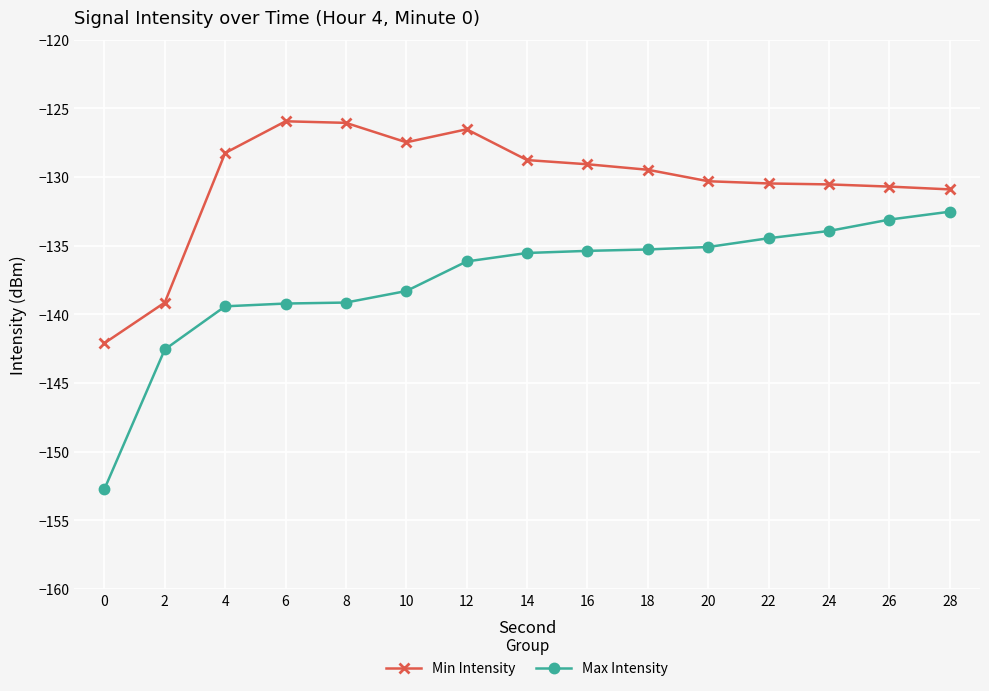

What are all the series names shown in the legend?

Min Intensity, Max Intensity